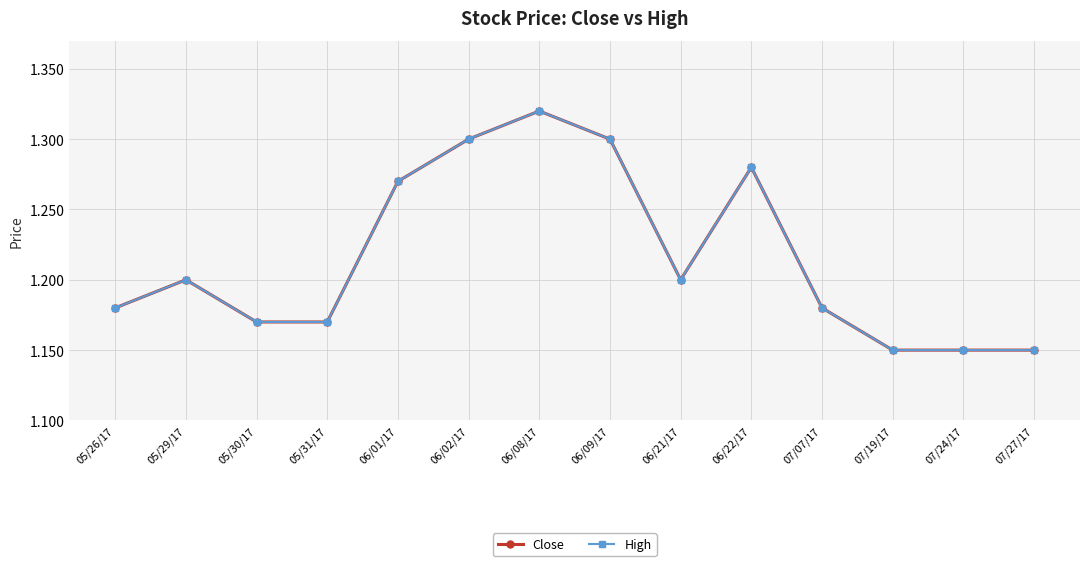

How many interior local peaks does the High series have?

3